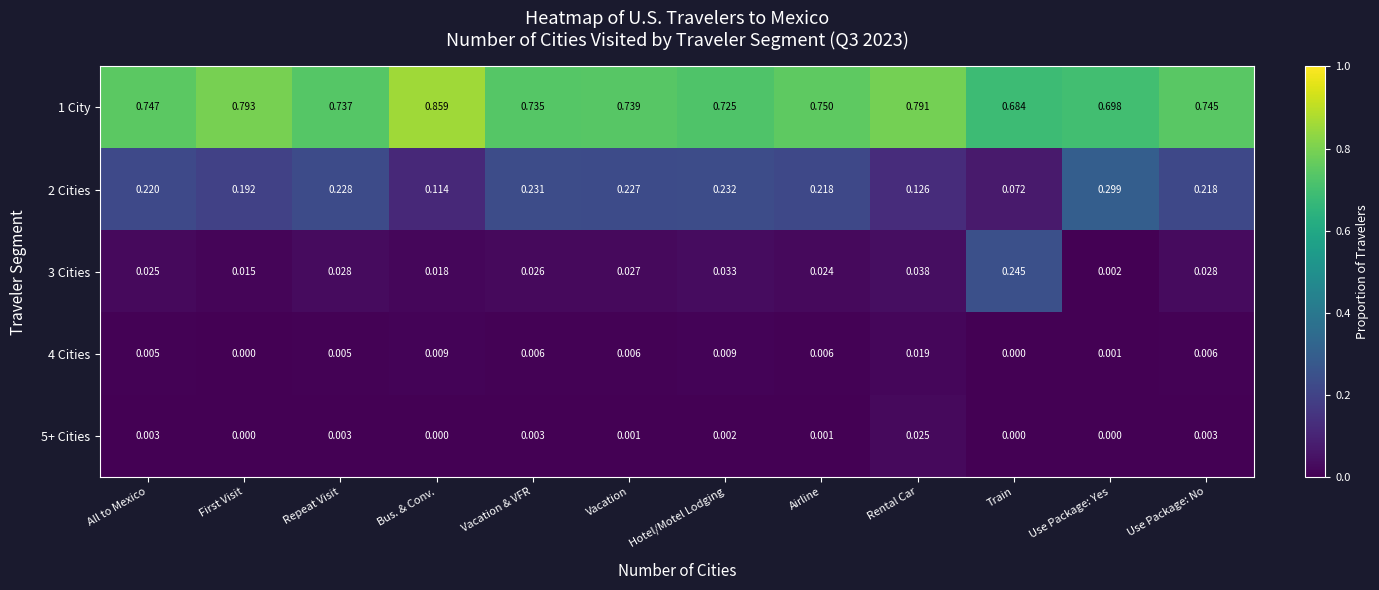

At which label does 4 Cities reach its peak?

Rental Car